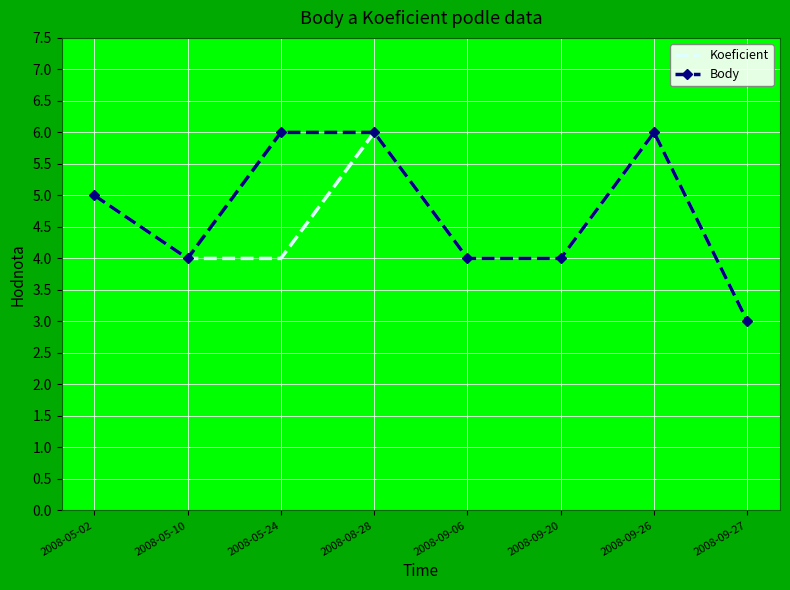

How many data points in Body are less than 5?

4